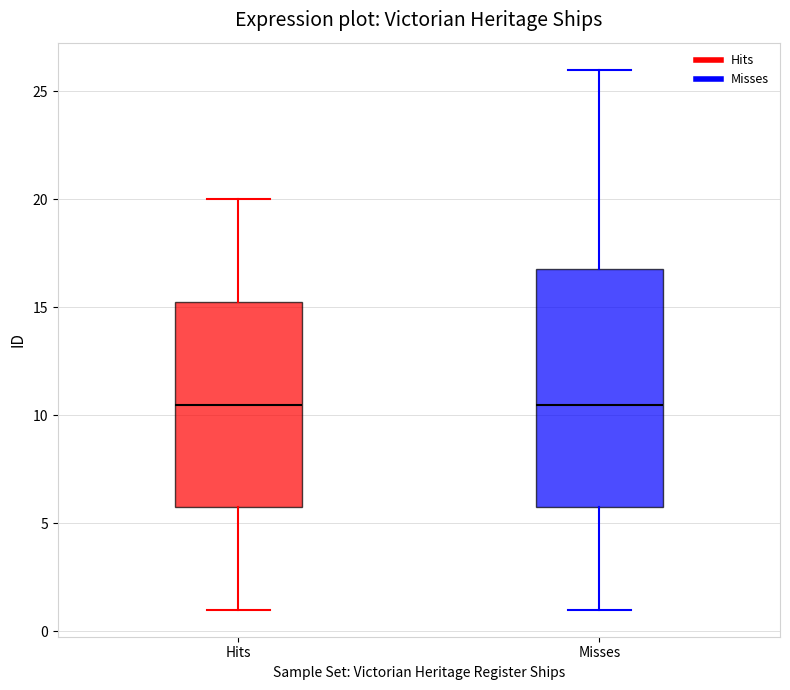

Comparing the boxes themselves (not the whiskers), which one is the tallest?

Misses